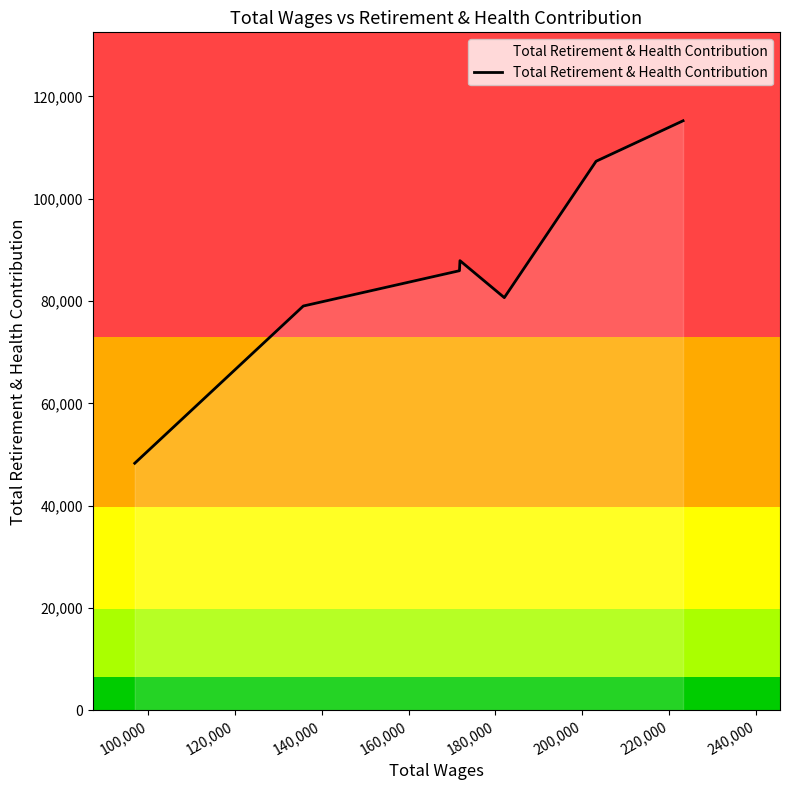

What is the smallest value displayed?

48312